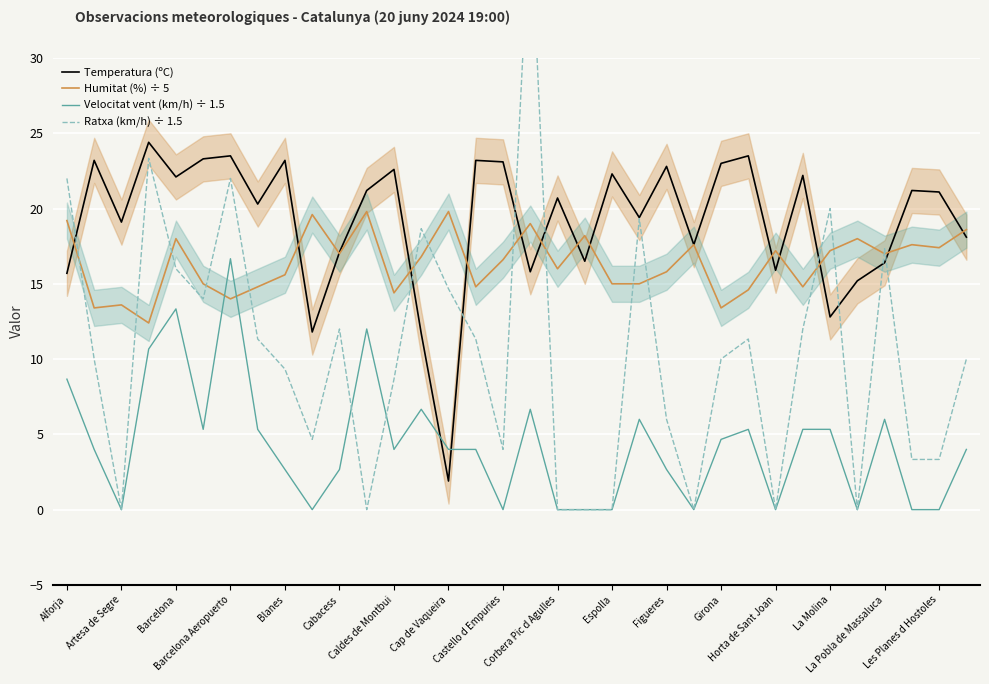

What is the sum of all Temperatura (ºC) values?

651.9